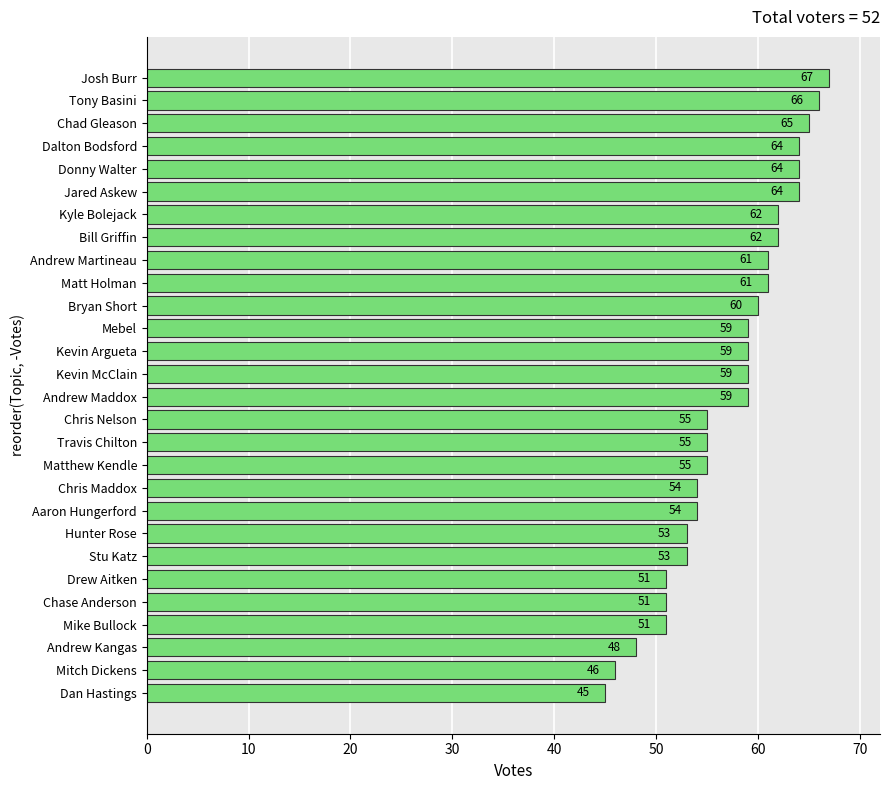

The value at Dan Hastings is 78. True or false?

False